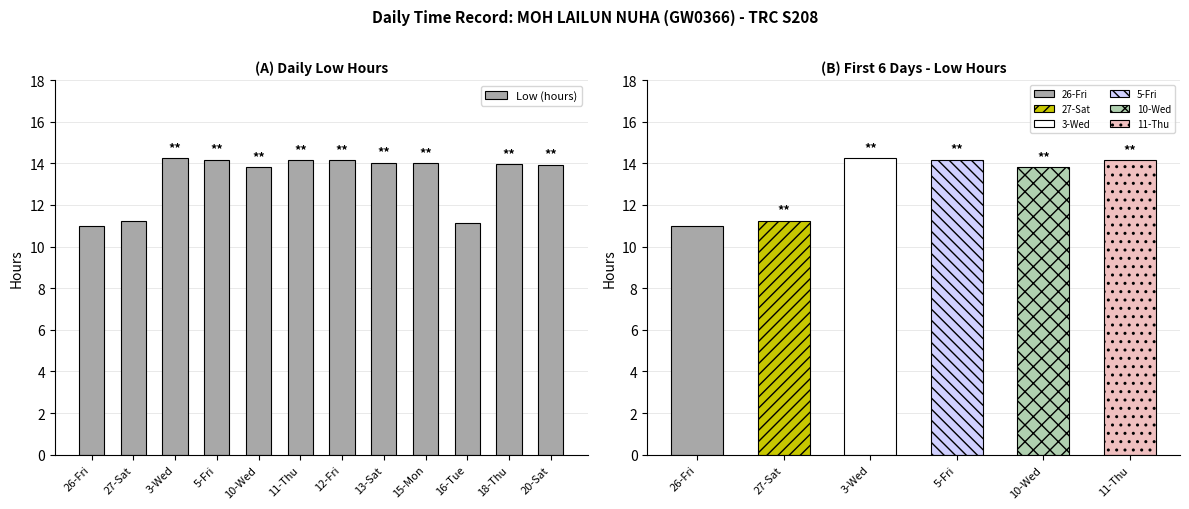

What is the value of the 1st bar from the left?

11.0